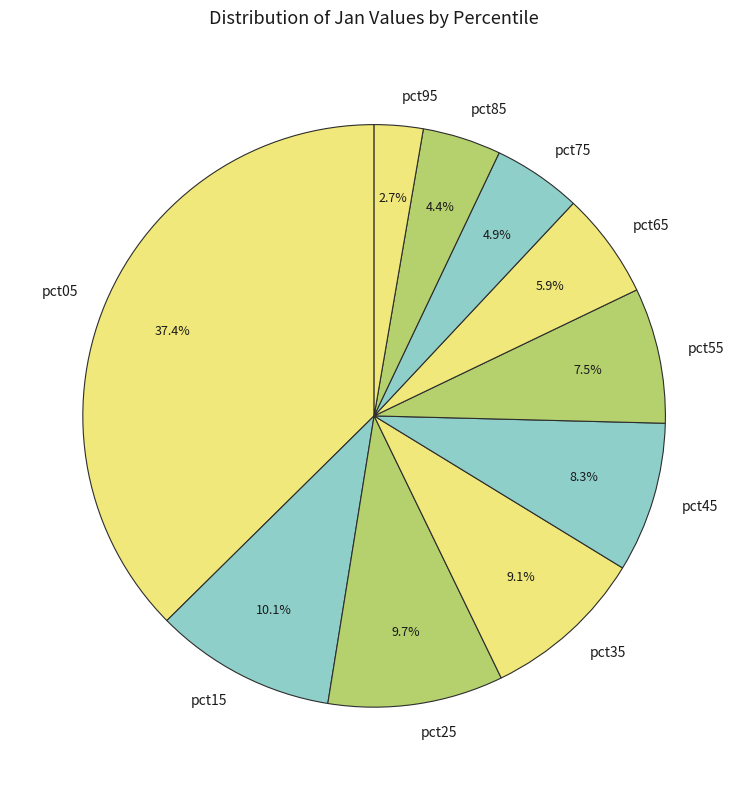

Between pct15 and pct35, which is larger?

pct15